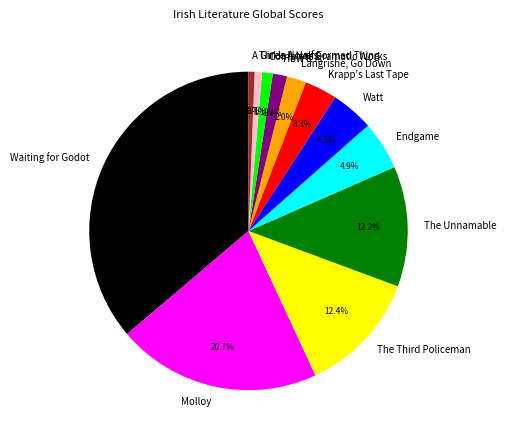

Does Waiting for Godot account for over 50% of the chart?

No